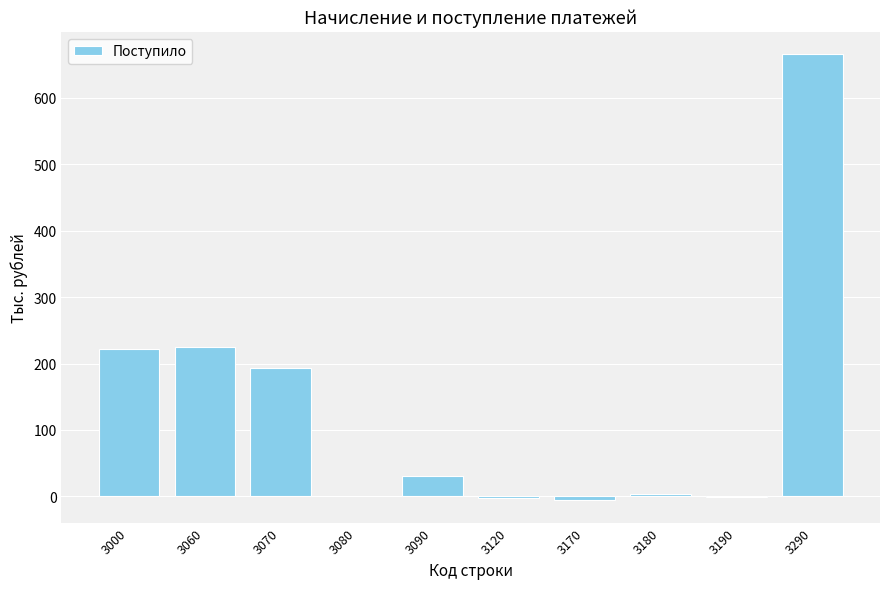

What is the change in value from 3120 to 3170?

-3